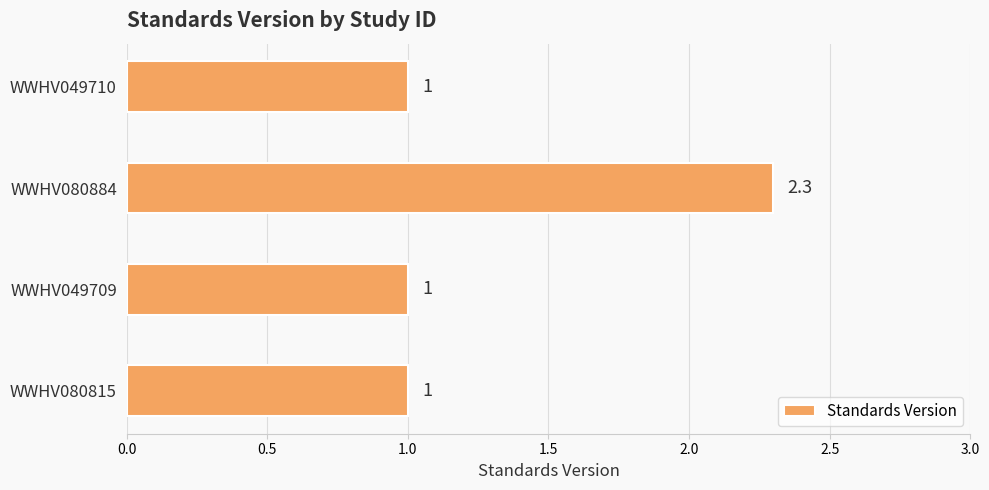

How many bars are there in total?

4